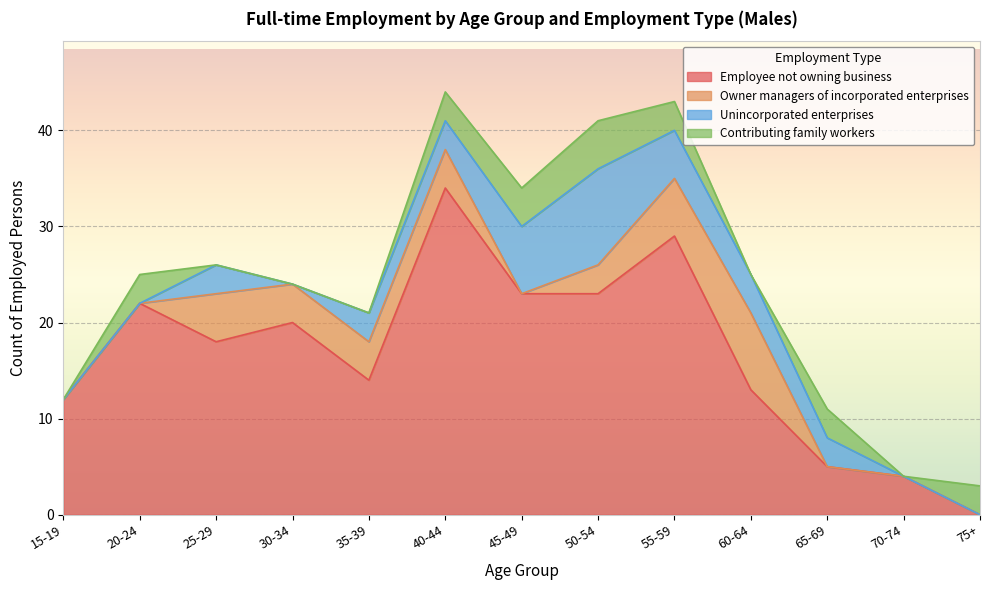

Which series has the widest spread of values?

Employee not owning business